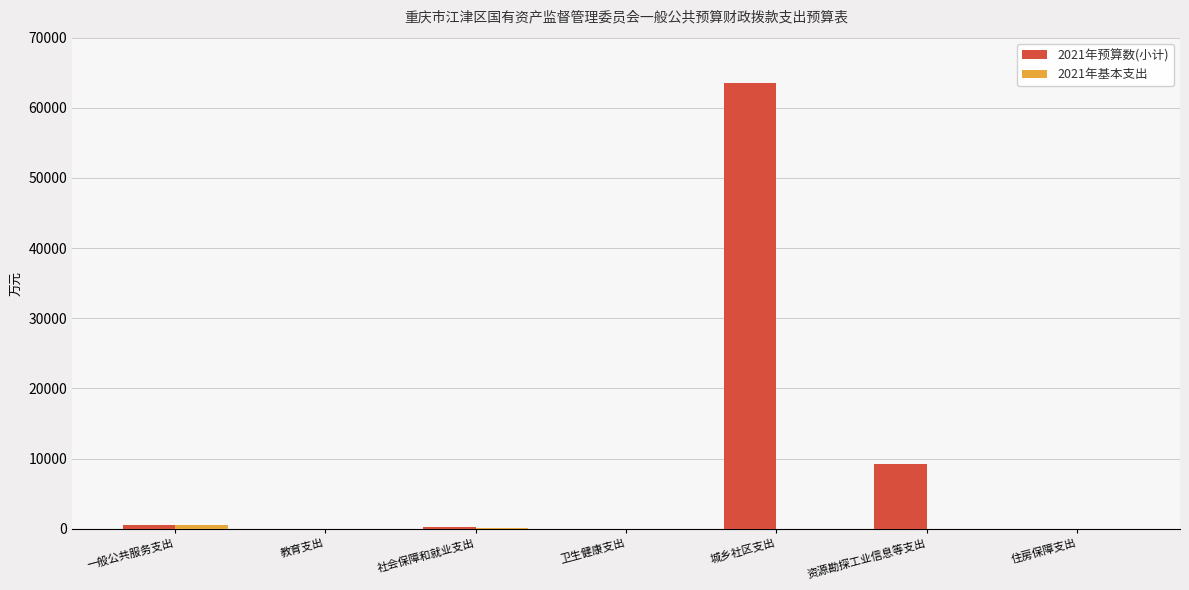

Is it true that 2021年预算数(小计) equals 9173.0 at 资源勘探工业信息等支出?

True